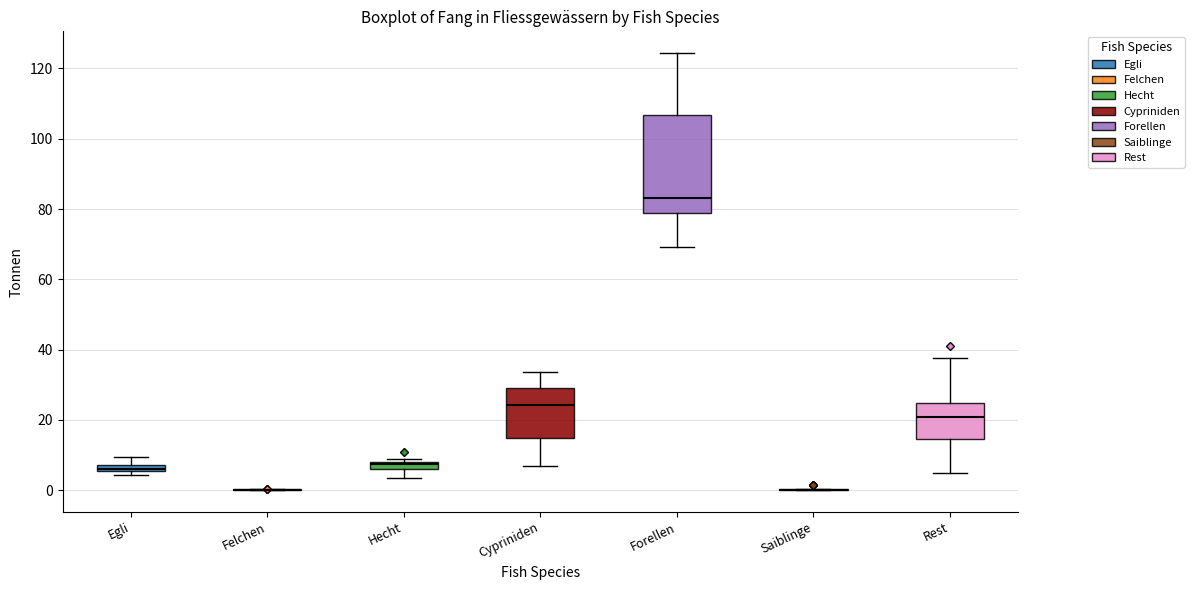

Which box is the tallest, from its lower edge to its upper edge?

Forellen